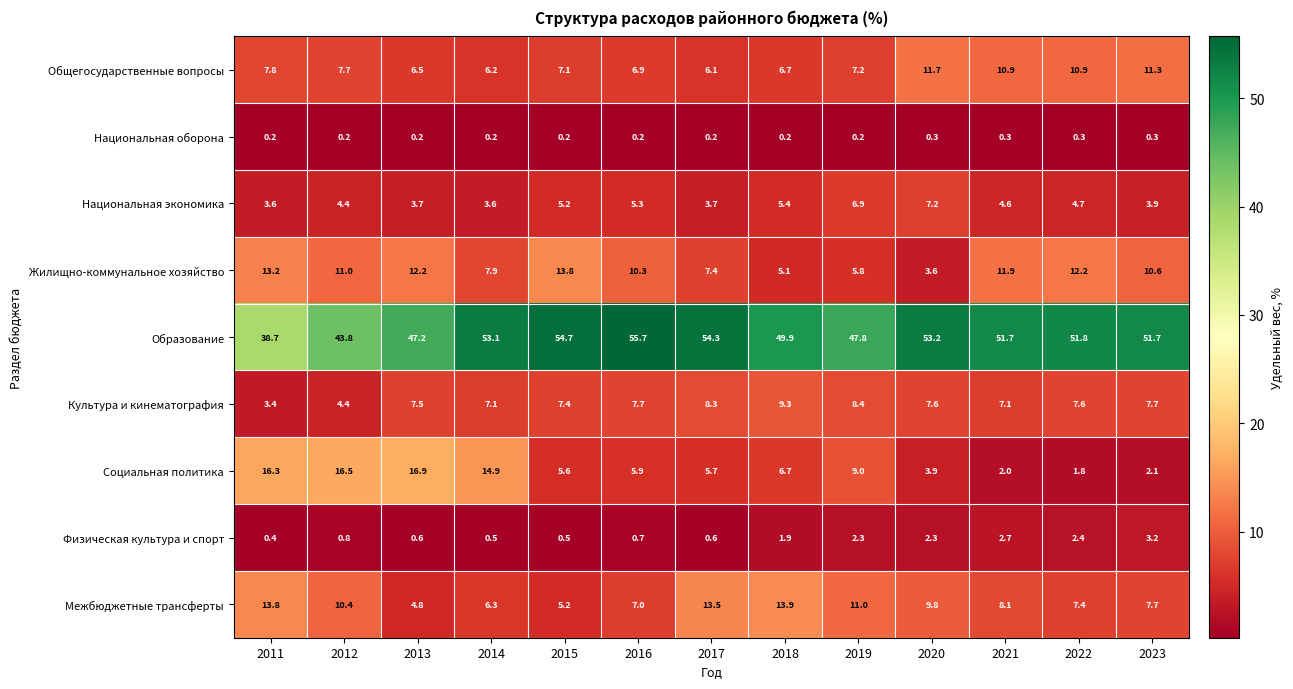

List the series in order of their peak value, highest first.

Образование, Социальная политика, Межбюджетные трансферты, Жилищно-коммунальное хозяйство, Общегосударственные вопросы, Культура и кинематография, Национальная экономика, Физическая культура и спорт, Национальная оборона